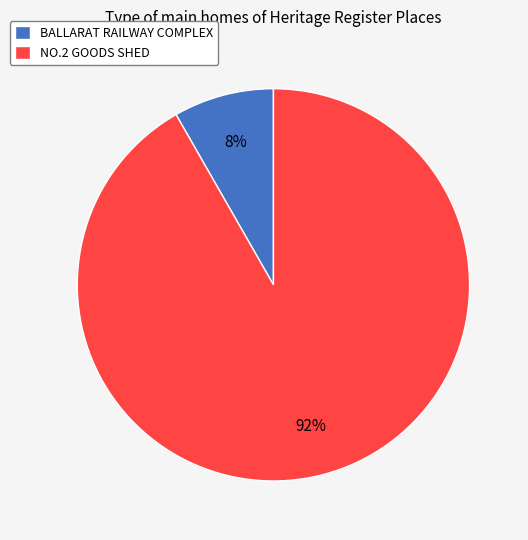

Is it true that NO.2 GOODS SHED is 78% of the pie?

False